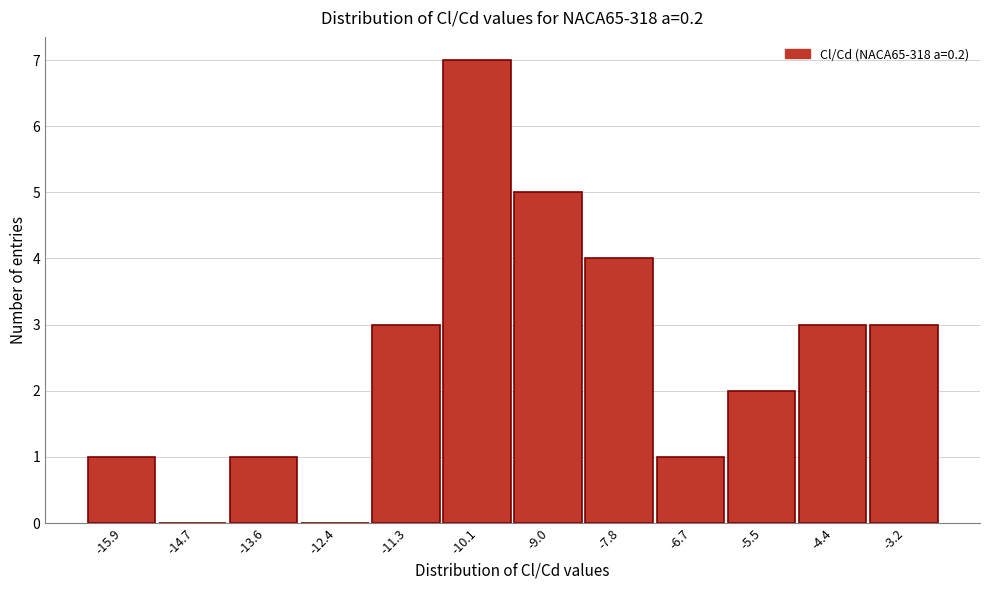

Reading left to right, list all the values displayed in this chart.

-15.9=1	-14.7=0	-13.6=1	-12.4=0	-11.3=3	-10.1=7	-9.0=5	-7.8=4	-6.7=1	-5.5=2	-4.4=3	-3.2=3